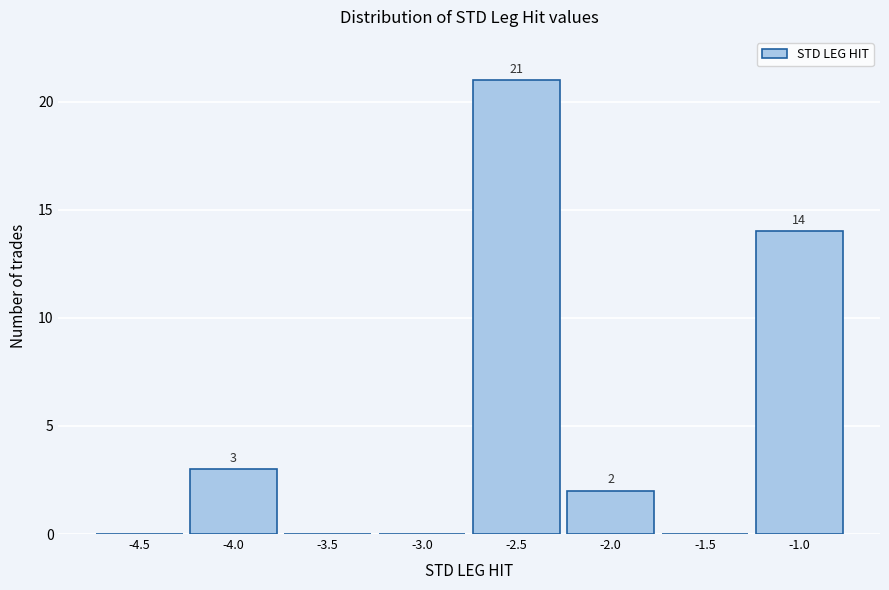

Reading left to right, what are all the values shown in this chart?

-4.5=0	-4.0=3	-3.5=0	-3.0=0	-2.5=21	-2.0=2	-1.5=0	-1.0=14